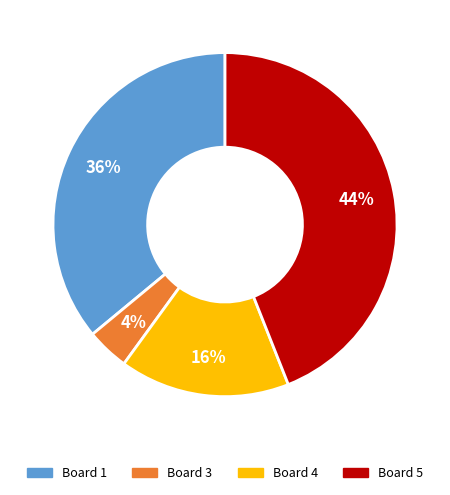

To the nearest percent, what is the average slice percentage?

25%